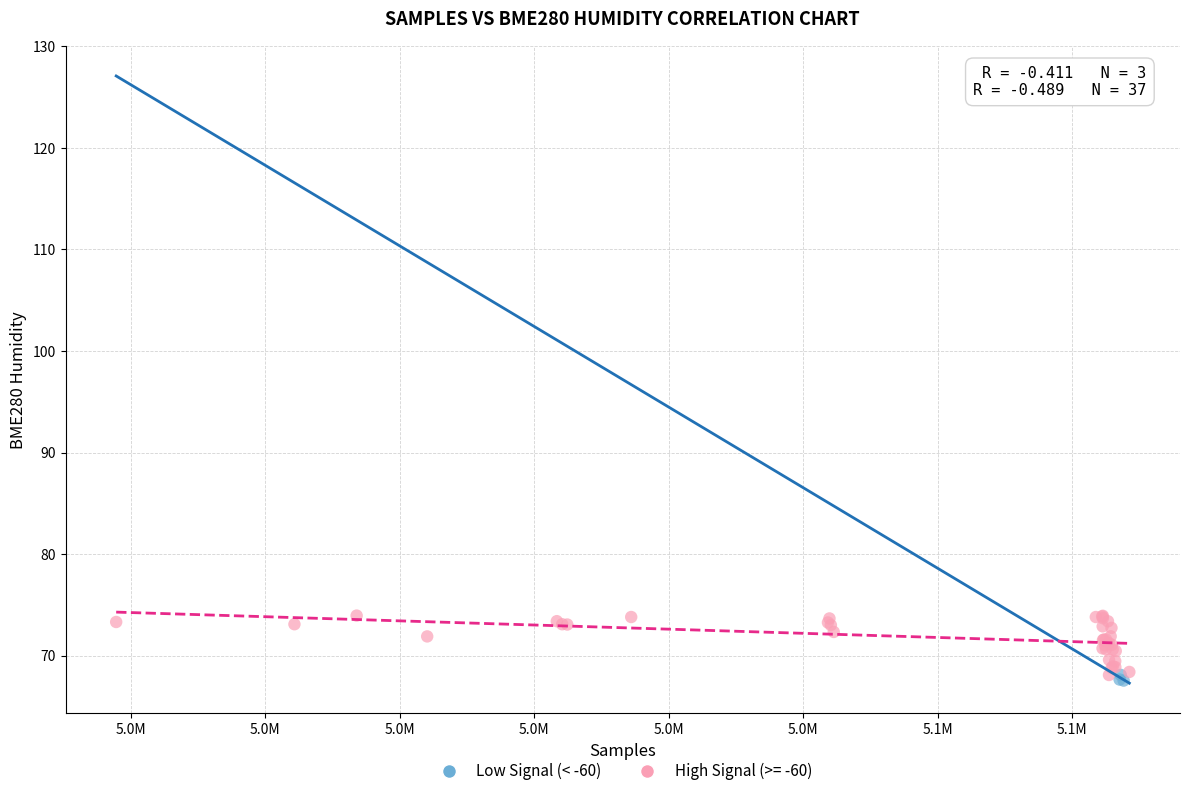

Which series has the largest Y range (max minus min)?

High Signal (>= -60)